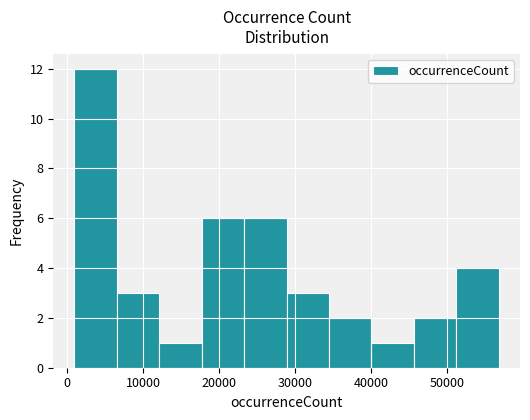

Reading left to right, list every bar in this chart as the range it spans on the x-axis followed by its height. Neither the bar edges nor the heights are printed on the chart, so give them approximately, as read against the axes.

1000 to 7000: 12
7000 to 12000: 3
12000 to 18000: 1
18000 to 23000: 6
23000 to 29000: 6
29000 to 34000: 3
34000 to 40000: 2
40000 to 46000: 1
46000 to 51000: 2
51000 to 57000: 4